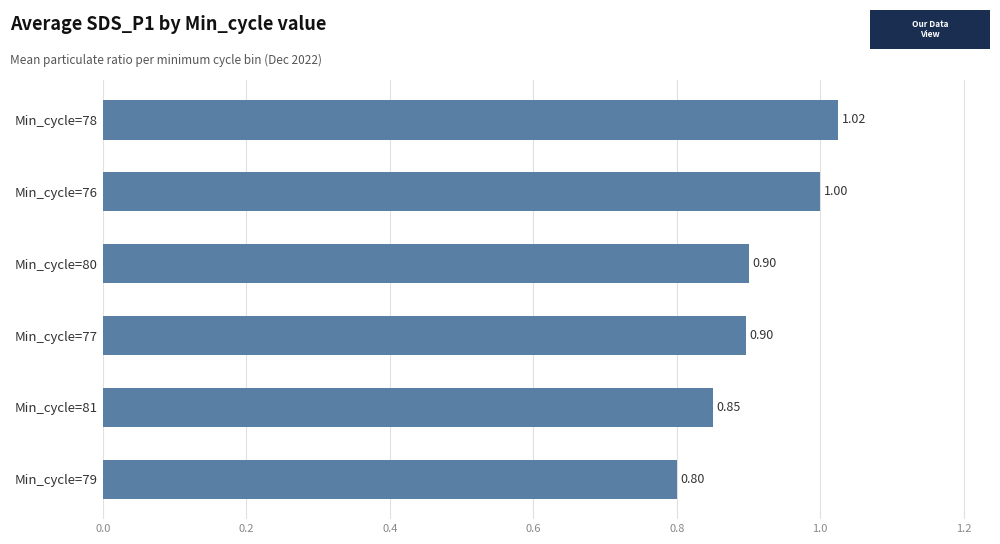

Between Min_cycle=77 and Min_cycle=76, which is larger?

Min_cycle=76